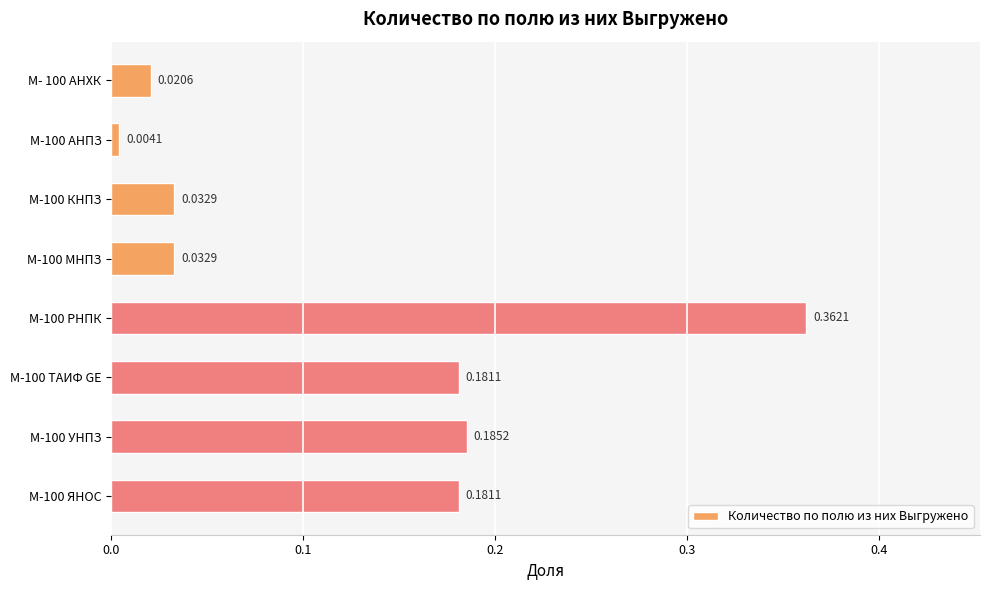

What is the average value?

0.1